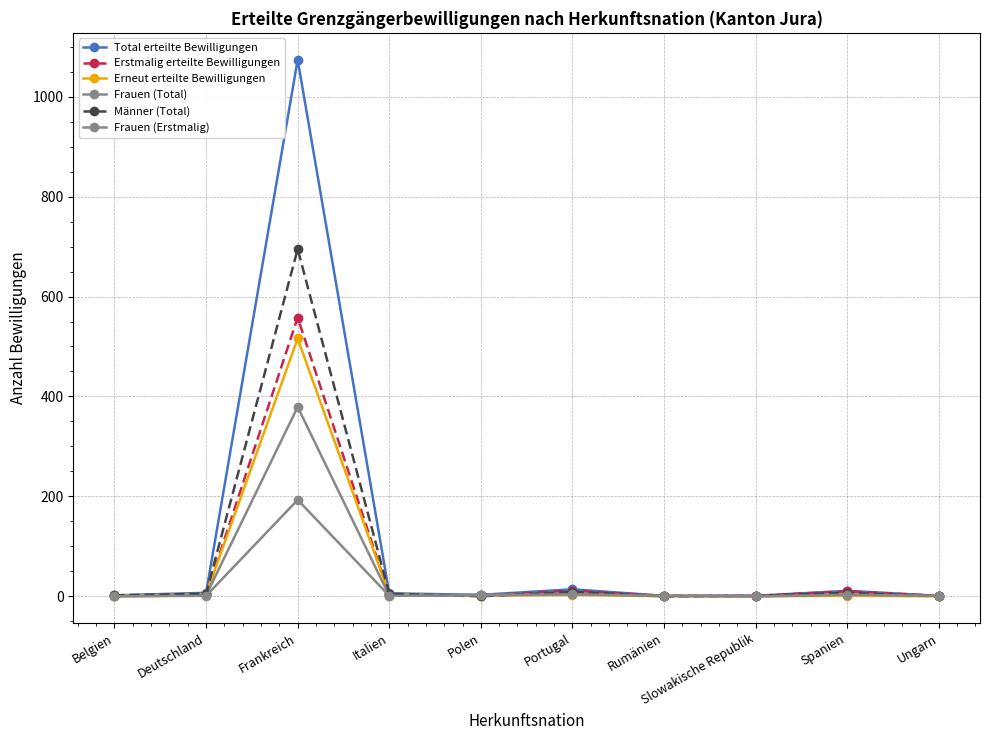

How many categories are shown in the chart?

10